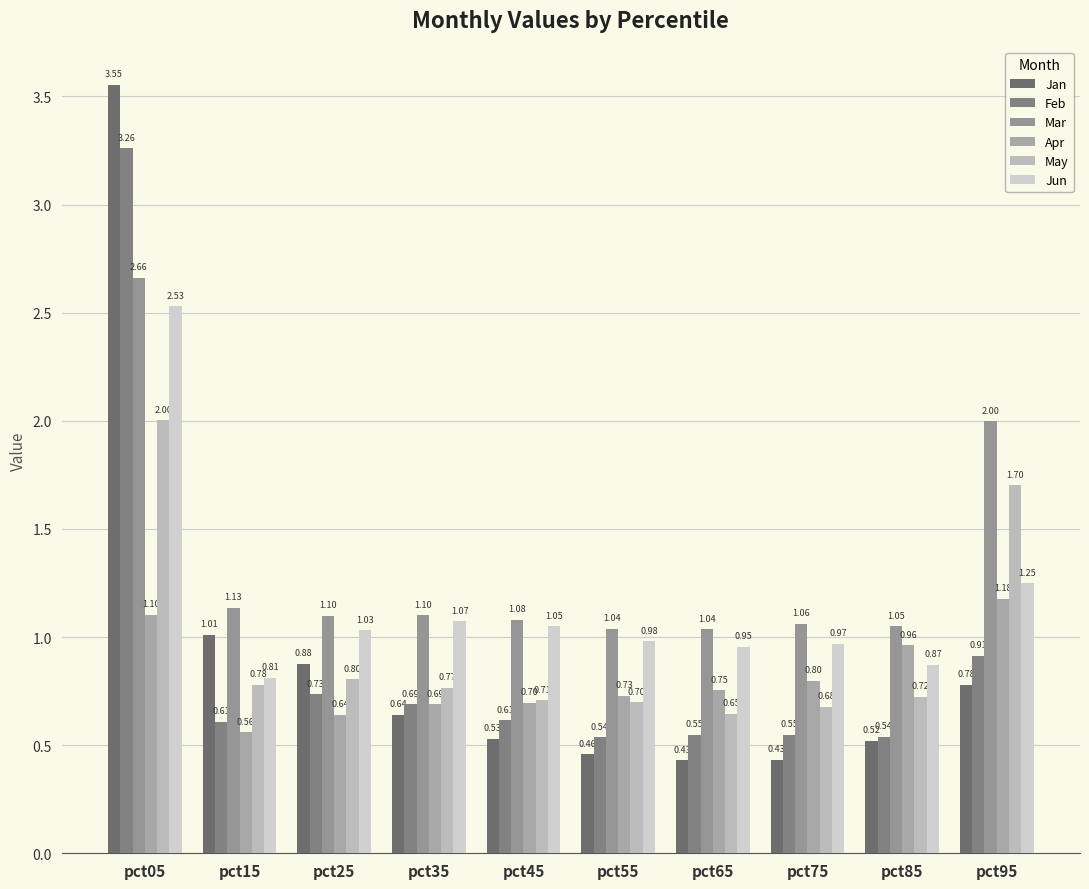

How many groups of bars are there?

10